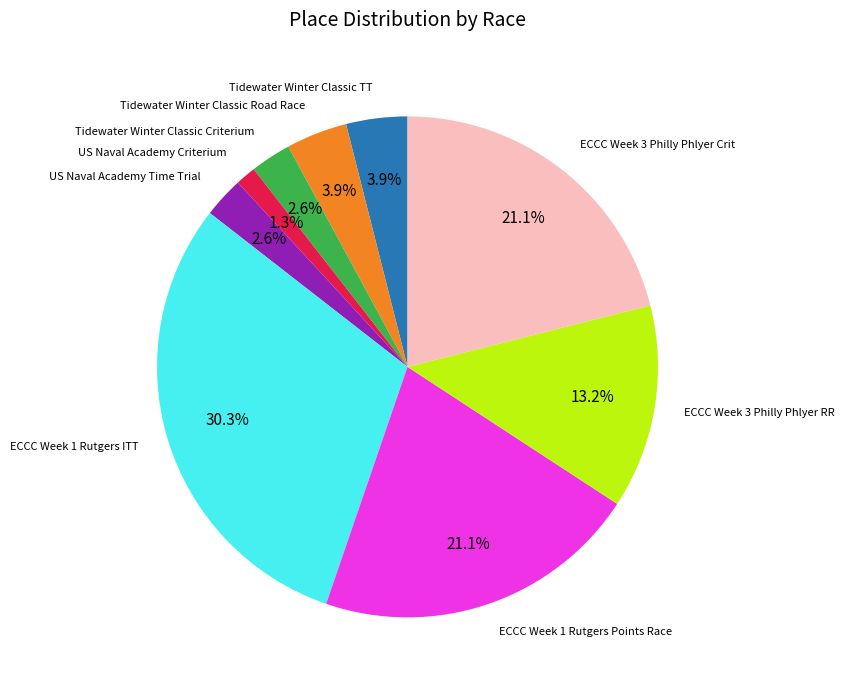

Do ECCC Week 3 Philly Phlyer Crit and ECCC Week 1 Rutgers Points Race together represent more than half of the pie?

No